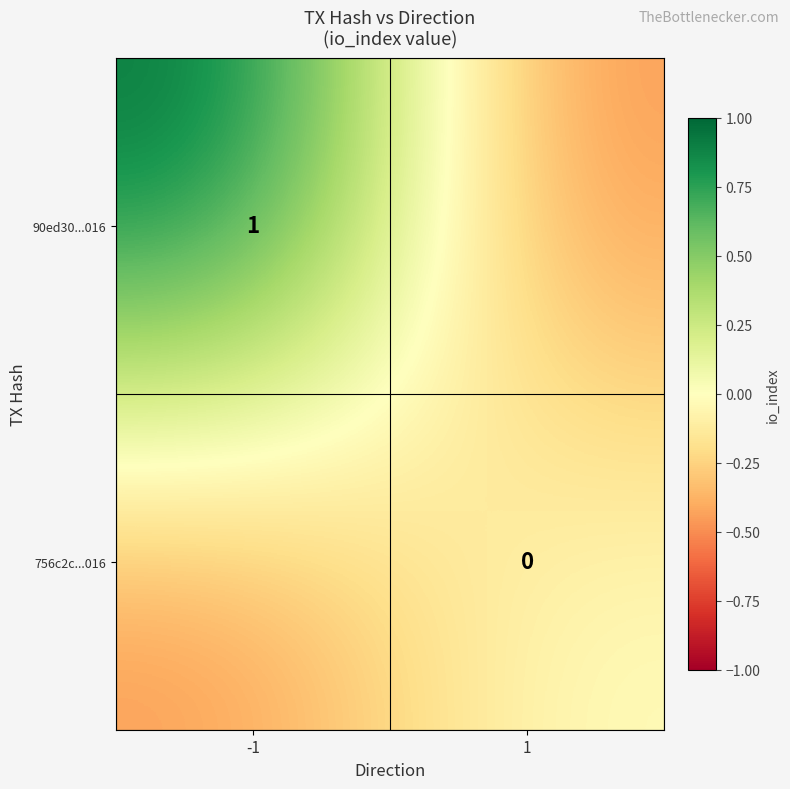

The 90ed30...016 series shows 1.0 at -1. True or false?

True